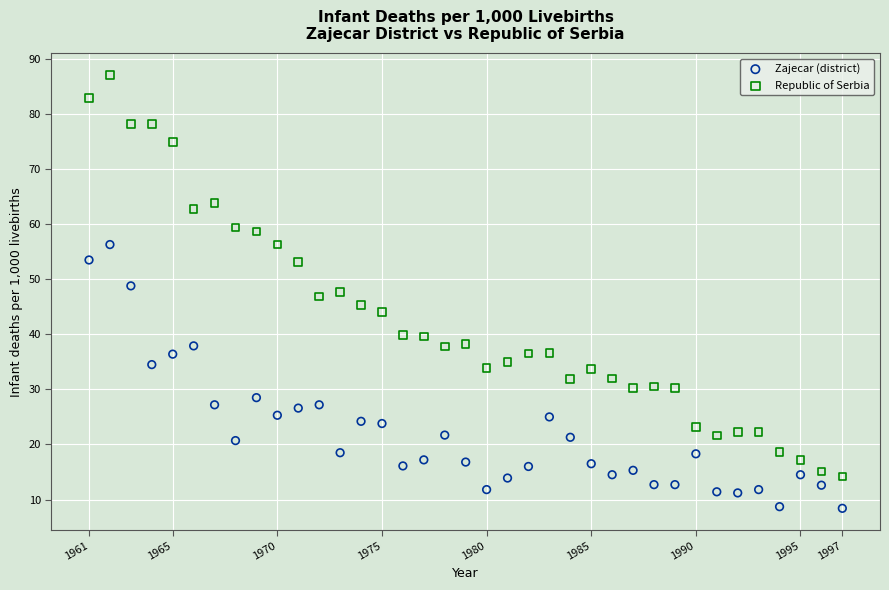

Which series has the widest spread of Y values?

Republic of Serbia